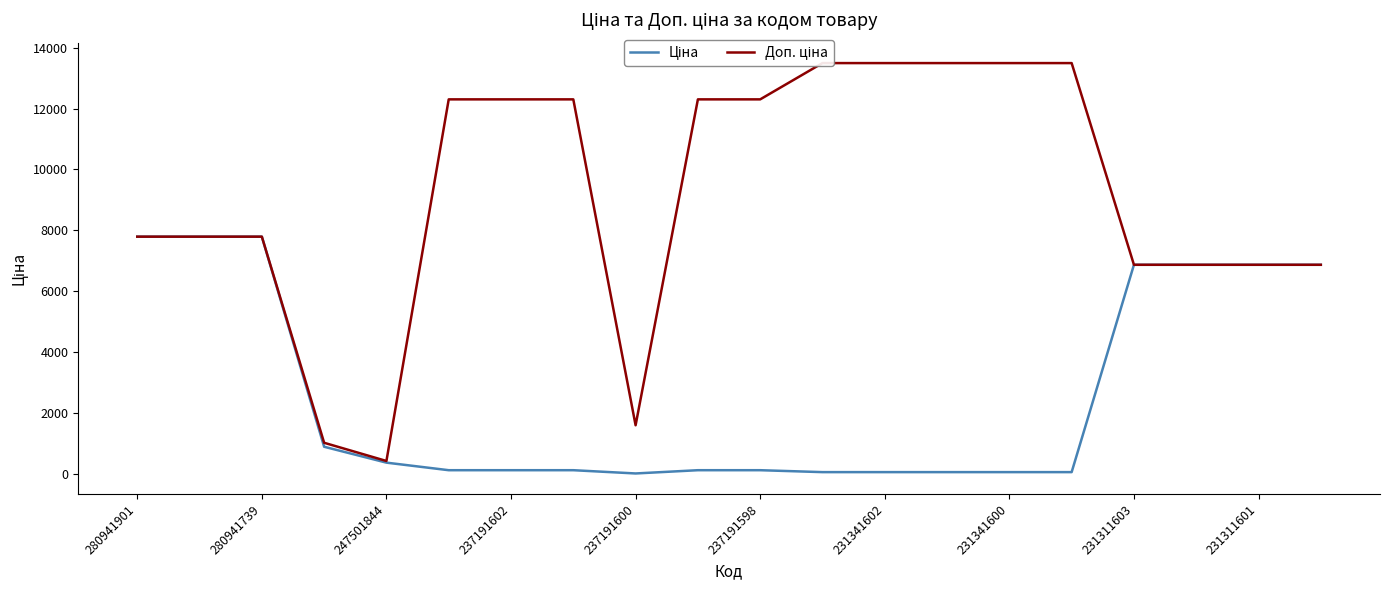

What is the value of the Ціна point at the 3rd from the left?

7792.9